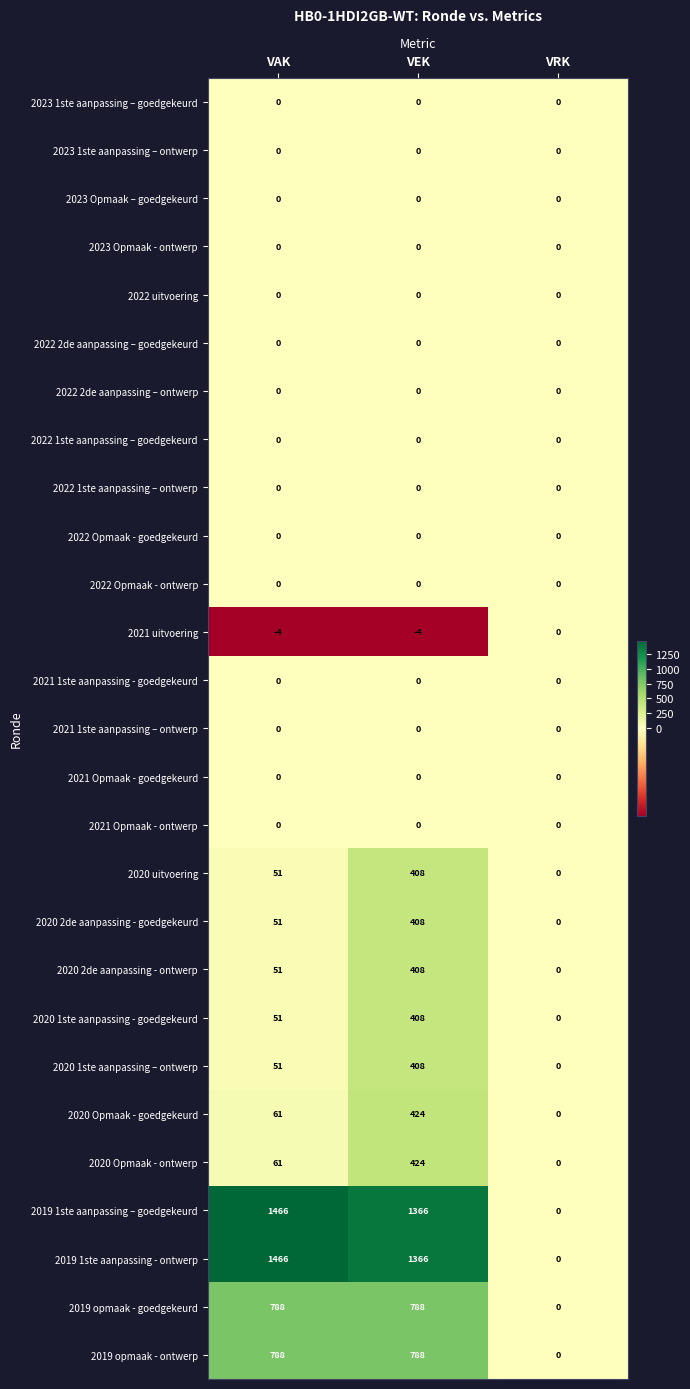

What value does the 2020 2de aanpassing - goedgekeurd series have at VEK?

408